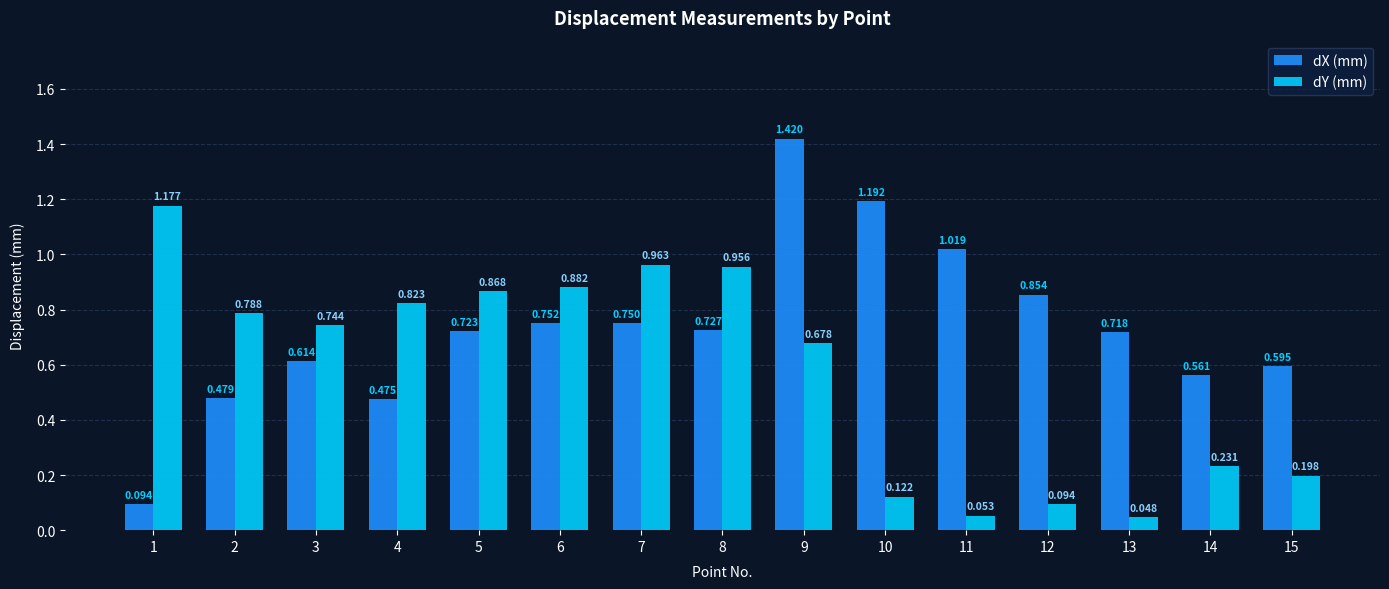

List the series in order of their overall mean, highest first.

dX (mm), dY (mm)